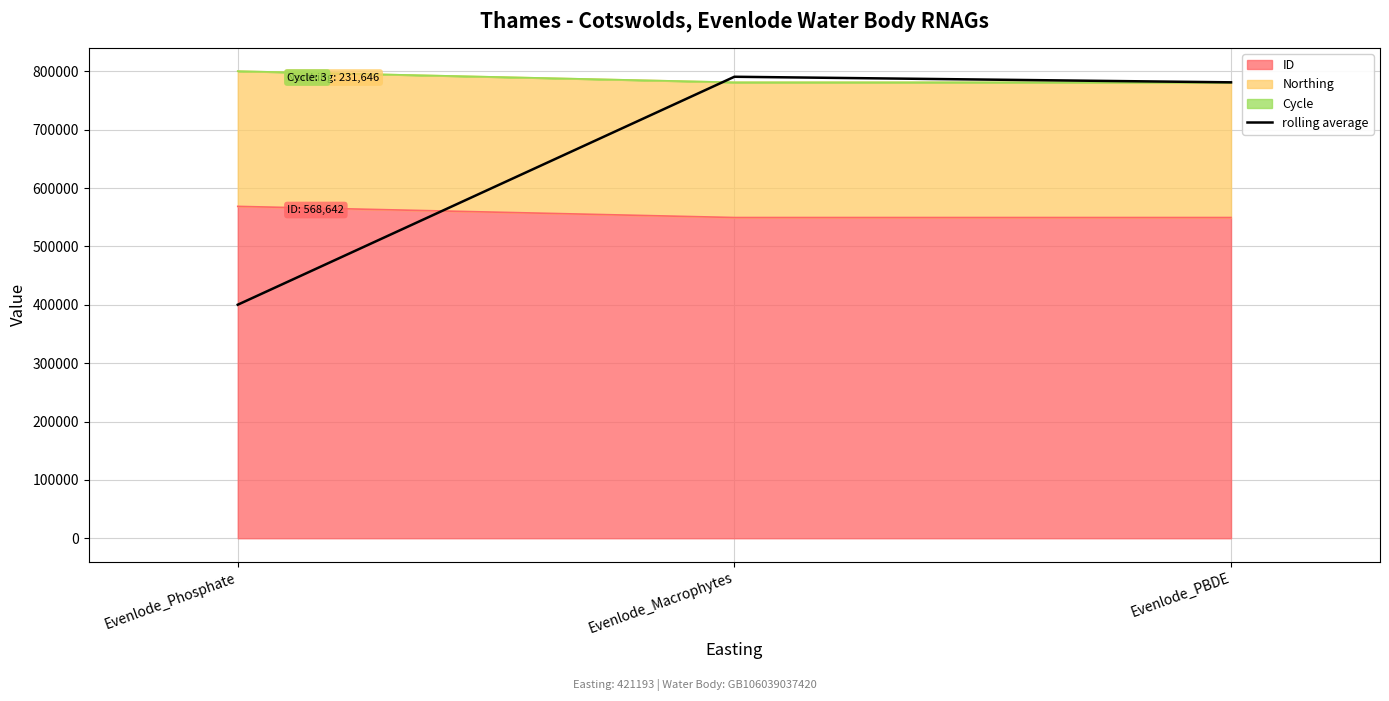

What is the label of the 3rd point from the left?

Evenlode_PBDE